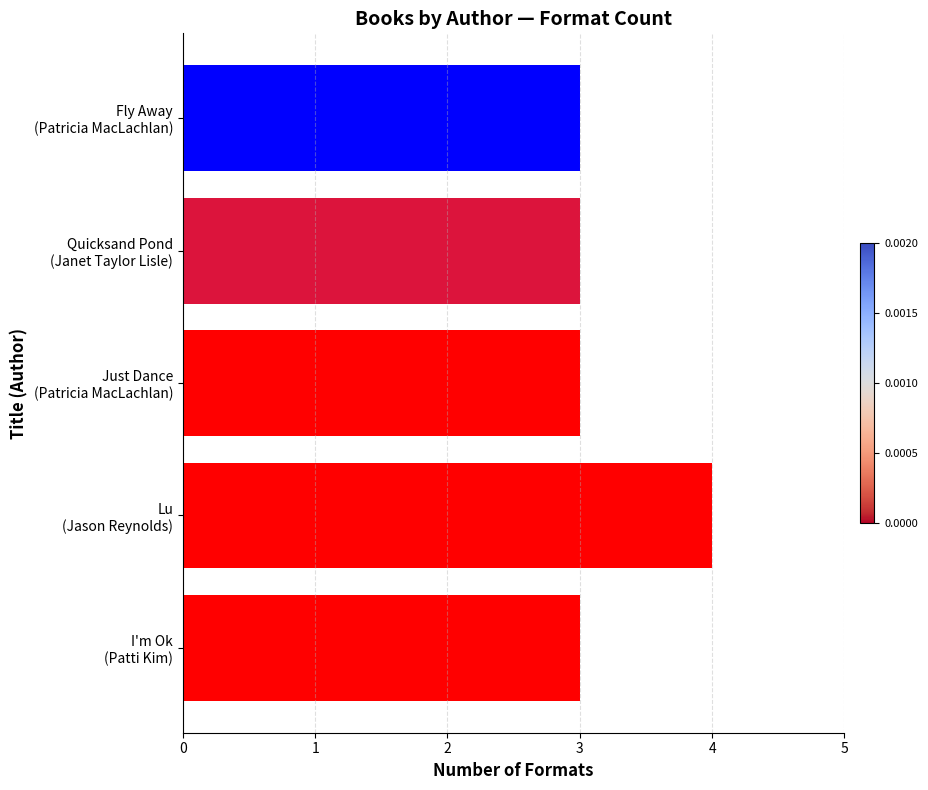

What is the smallest value displayed?

3